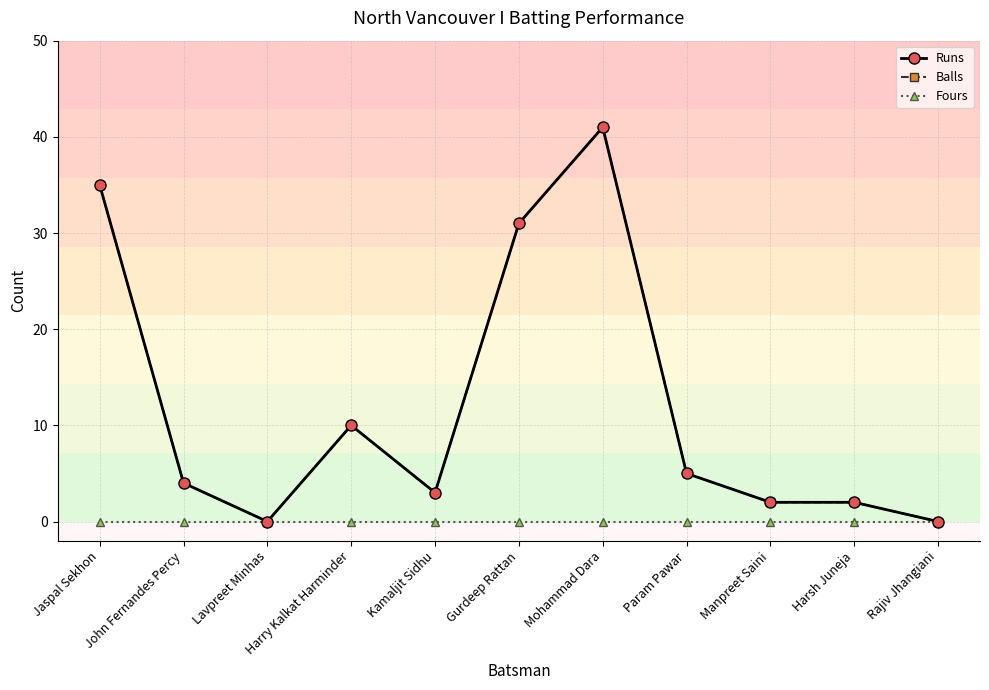

Where does the Balls series first go above 4?

Jaspal Sekhon